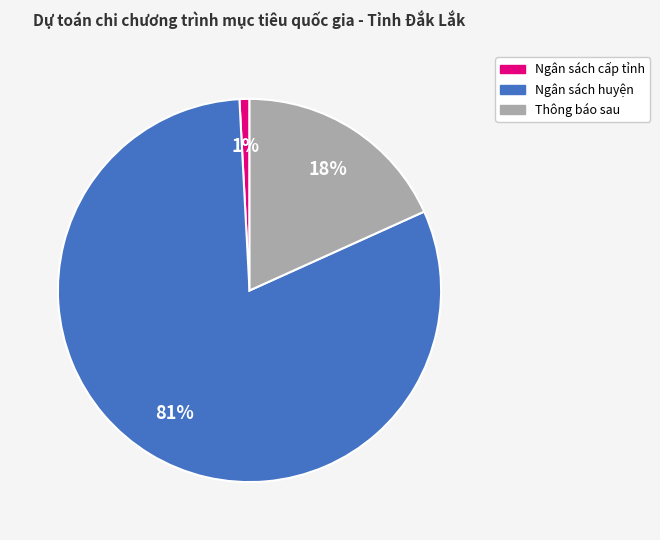

To the nearest percent, what is the difference between the Ngân sách cấp tỉnh and Ngân sách huyện slice percentages?

80%